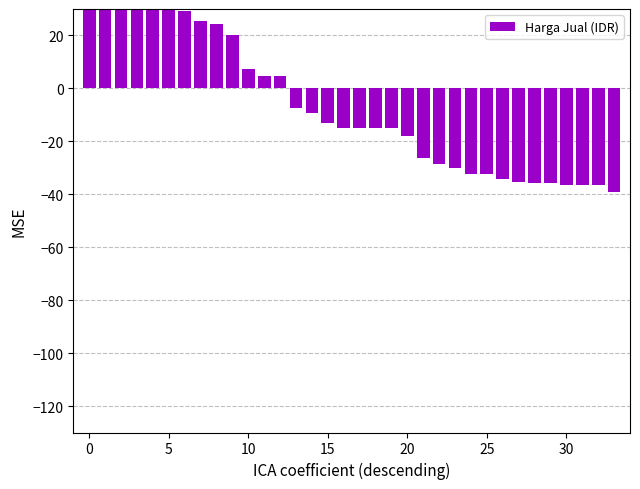

How many values are below zero?

21